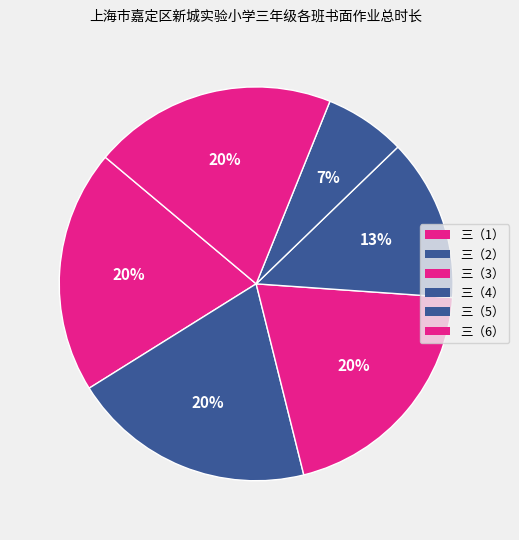

How many segments does this pie chart have?

6